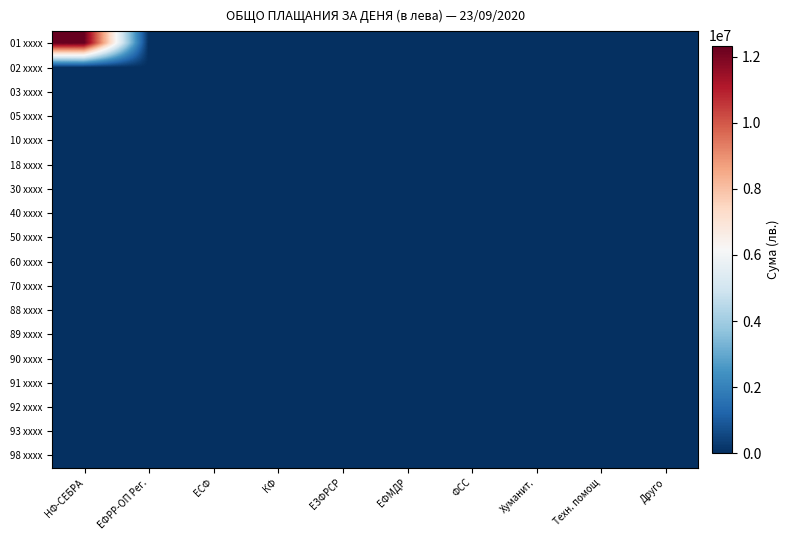

Reading left to right, transcribe all the data shown in this chart.

01 xxxx: НФ-СЕБРА=12330958.7	ЕФРР-ОП Рег.=0.0	ЕСФ=0.0	КФ=0.0	ЕЗФРСР=0.0	ЕФМДР=0.0	ФСС=0.0	Хуманит.=0.0	Техн. помощ=0.0	Друго=0.0
02 xxxx: НФ-СЕБРА=0.0	ЕФРР-ОП Рег.=0.0	ЕСФ=0.0	КФ=0.0	ЕЗФРСР=0.0	ЕФМДР=0.0	ФСС=0.0	Хуманит.=0.0	Техн. помощ=0.0	Друго=0.0
03 xxxx: НФ-СЕБРА=0.0	ЕФРР-ОП Рег.=0.0	ЕСФ=0.0	КФ=0.0	ЕЗФРСР=0.0	ЕФМДР=0.0	ФСС=0.0	Хуманит.=0.0	Техн. помощ=0.0	Друго=0.0
05 xxxx: НФ-СЕБРА=0.0	ЕФРР-ОП Рег.=0.0	ЕСФ=0.0	КФ=0.0	ЕЗФРСР=0.0	ЕФМДР=0.0	ФСС=0.0	Хуманит.=0.0	Техн. помощ=0.0	Друго=0.0
10 xxxx: НФ-СЕБРА=0.0	ЕФРР-ОП Рег.=0.0	ЕСФ=0.0	КФ=0.0	ЕЗФРСР=0.0	ЕФМДР=0.0	ФСС=0.0	Хуманит.=0.0	Техн. помощ=0.0	Друго=0.0
18 xxxx: НФ-СЕБРА=0.0	ЕФРР-ОП Рег.=0.0	ЕСФ=0.0	КФ=0.0	ЕЗФРСР=0.0	ЕФМДР=0.0	ФСС=0.0	Хуманит.=0.0	Техн. помощ=0.0	Друго=0.0
30 xxxx: НФ-СЕБРА=0.0	ЕФРР-ОП Рег.=0.0	ЕСФ=0.0	КФ=0.0	ЕЗФРСР=0.0	ЕФМДР=0.0	ФСС=0.0	Хуманит.=0.0	Техн. помощ=0.0	Друго=0.0
40 xxxx: НФ-СЕБРА=0.0	ЕФРР-ОП Рег.=0.0	ЕСФ=0.0	КФ=0.0	ЕЗФРСР=0.0	ЕФМДР=0.0	ФСС=0.0	Хуманит.=0.0	Техн. помощ=0.0	Друго=0.0
50 xxxx: НФ-СЕБРА=0.0	ЕФРР-ОП Рег.=0.0	ЕСФ=0.0	КФ=0.0	ЕЗФРСР=0.0	ЕФМДР=0.0	ФСС=0.0	Хуманит.=0.0	Техн. помощ=0.0	Друго=0.0
60 xxxx: НФ-СЕБРА=0.0	ЕФРР-ОП Рег.=0.0	ЕСФ=0.0	КФ=0.0	ЕЗФРСР=0.0	ЕФМДР=0.0	ФСС=0.0	Хуманит.=0.0	Техн. помощ=0.0	Друго=0.0
70 xxxx: НФ-СЕБРА=0.0	ЕФРР-ОП Рег.=0.0	ЕСФ=0.0	КФ=0.0	ЕЗФРСР=0.0	ЕФМДР=0.0	ФСС=0.0	Хуманит.=0.0	Техн. помощ=0.0	Друго=0.0
88 xxxx: НФ-СЕБРА=0.0	ЕФРР-ОП Рег.=0.0	ЕСФ=0.0	КФ=0.0	ЕЗФРСР=0.0	ЕФМДР=0.0	ФСС=0.0	Хуманит.=0.0	Техн. помощ=0.0	Друго=0.0
89 xxxx: НФ-СЕБРА=0.0	ЕФРР-ОП Рег.=0.0	ЕСФ=0.0	КФ=0.0	ЕЗФРСР=0.0	ЕФМДР=0.0	ФСС=0.0	Хуманит.=0.0	Техн. помощ=0.0	Друго=0.0
90 xxxx: НФ-СЕБРА=0.0	ЕФРР-ОП Рег.=0.0	ЕСФ=0.0	КФ=0.0	ЕЗФРСР=0.0	ЕФМДР=0.0	ФСС=0.0	Хуманит.=0.0	Техн. помощ=0.0	Друго=0.0
91 xxxx: НФ-СЕБРА=0.0	ЕФРР-ОП Рег.=0.0	ЕСФ=0.0	КФ=0.0	ЕЗФРСР=0.0	ЕФМДР=0.0	ФСС=0.0	Хуманит.=0.0	Техн. помощ=0.0	Друго=0.0
92 xxxx: НФ-СЕБРА=0.0	ЕФРР-ОП Рег.=0.0	ЕСФ=0.0	КФ=0.0	ЕЗФРСР=0.0	ЕФМДР=0.0	ФСС=0.0	Хуманит.=0.0	Техн. помощ=0.0	Друго=0.0
93 xxxx: НФ-СЕБРА=0.0	ЕФРР-ОП Рег.=0.0	ЕСФ=0.0	КФ=0.0	ЕЗФРСР=0.0	ЕФМДР=0.0	ФСС=0.0	Хуманит.=0.0	Техн. помощ=0.0	Друго=0.0
98 xxxx: НФ-СЕБРА=0.0	ЕФРР-ОП Рег.=0.0	ЕСФ=0.0	КФ=0.0	ЕЗФРСР=0.0	ЕФМДР=0.0	ФСС=0.0	Хуманит.=0.0	Техн. помощ=0.0	Друго=0.0